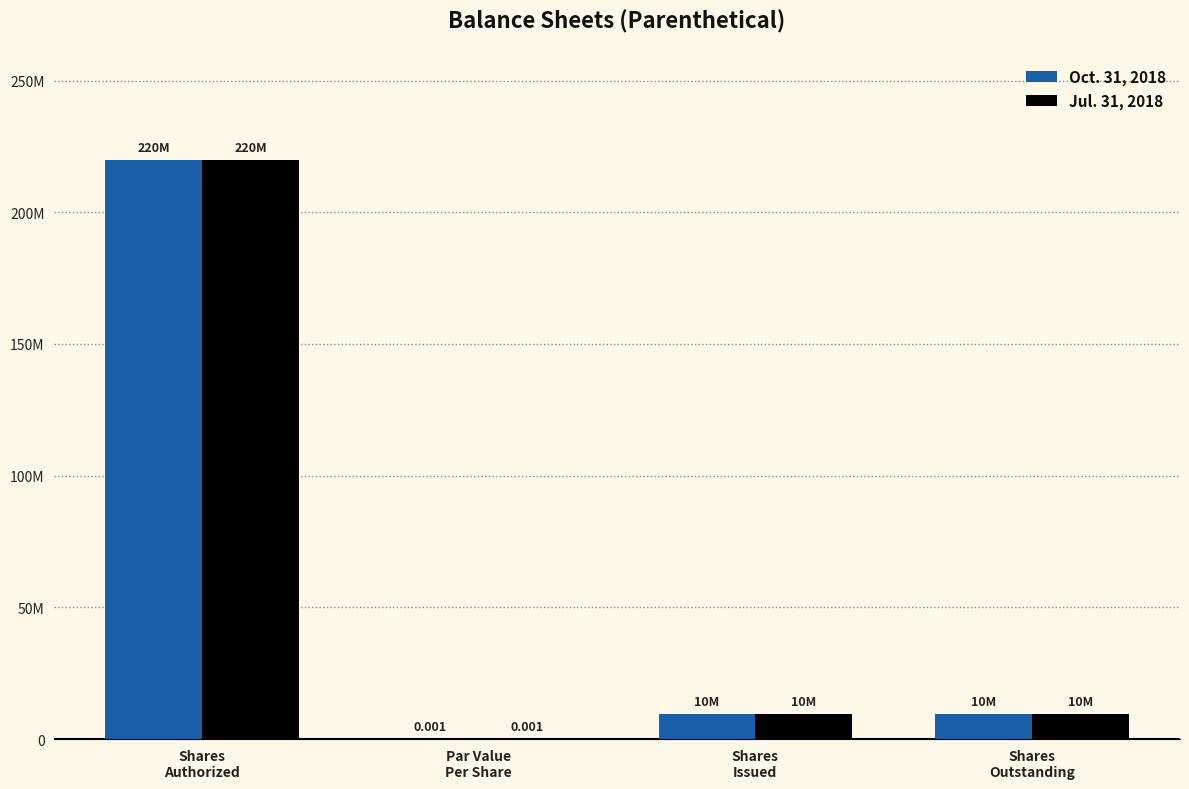

Reading left to right, what are all the values shown in this chart?

Oct. 31, 2018: Shares
Authorized=220000000.0	Par Value
Per Share=0.0	Shares
Issued=9670474.0	Shares
Outstanding=9670474.0
Jul. 31, 2018: Shares
Authorized=220000000.0	Par Value
Per Share=0.0	Shares
Issued=9670474.0	Shares
Outstanding=9670474.0